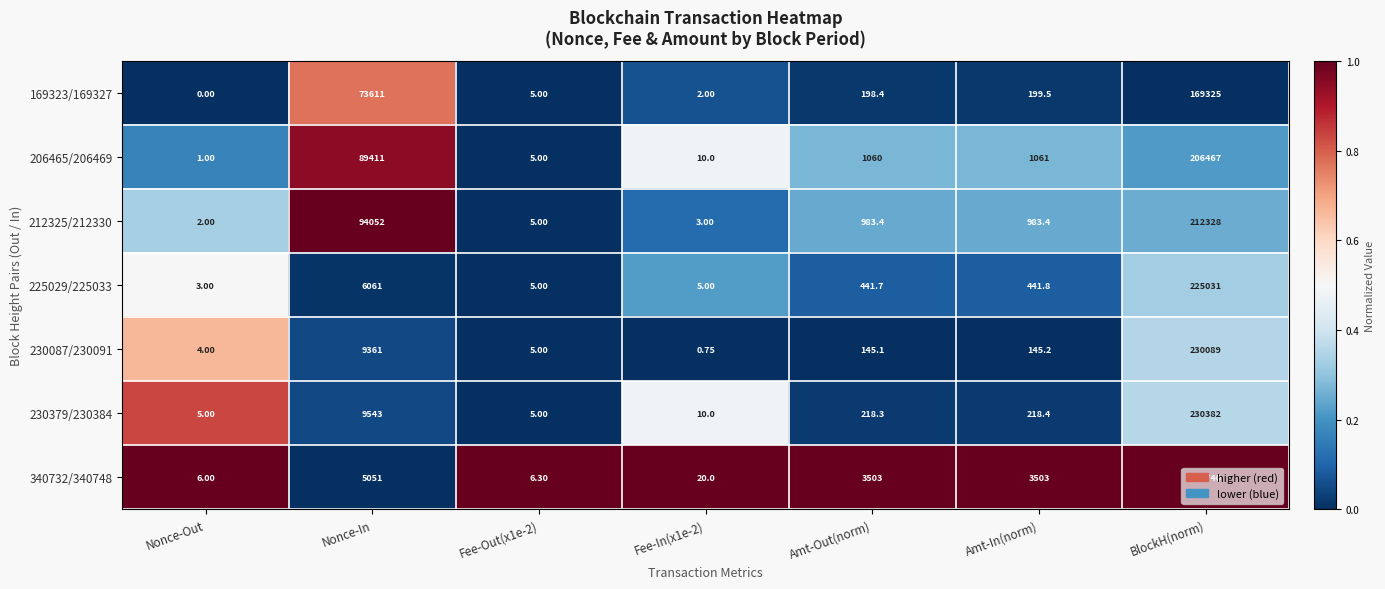

Is the value of 340732/340748 at Nonce-Out greater than the value of 212325/212330 at Amt-In(norm)?

No